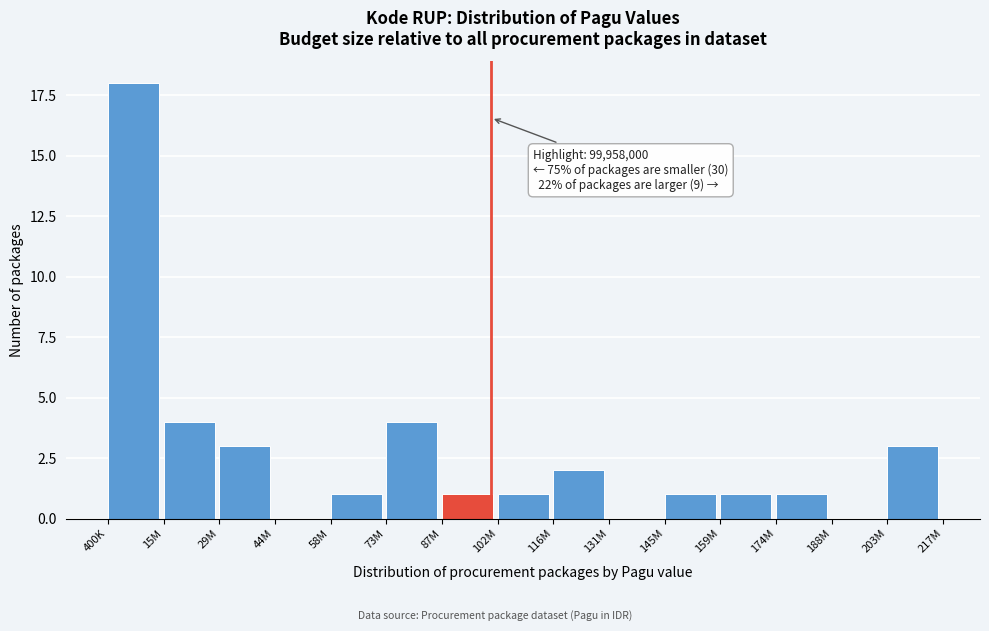

Reading right to left, list all the values displayed in this chart.

203M=3	188M=0	174M=1	159M=1	145M=1	131M=0	116M=2	102M=1	87M=1	73M=4	58M=1	44M=0	29M=3	15M=4	400K=18